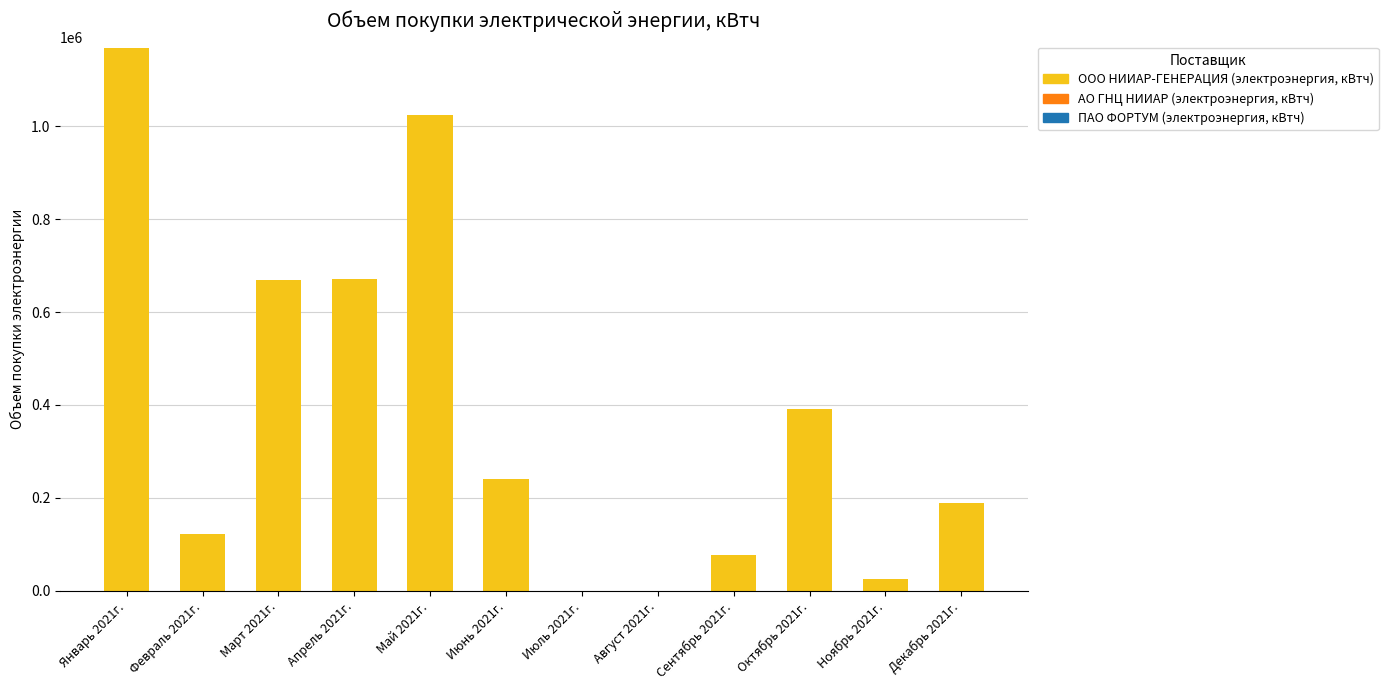

Count the number of data series in this chart.

1